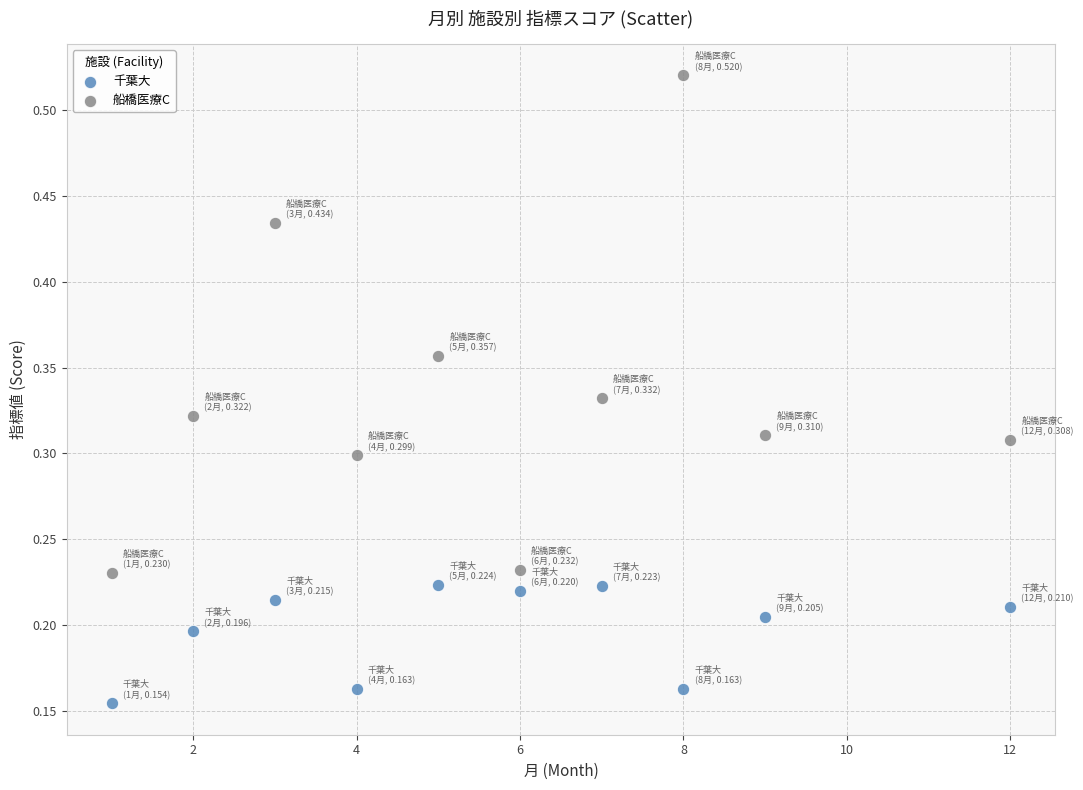

Which series contains the lowest Y value?

千葉大